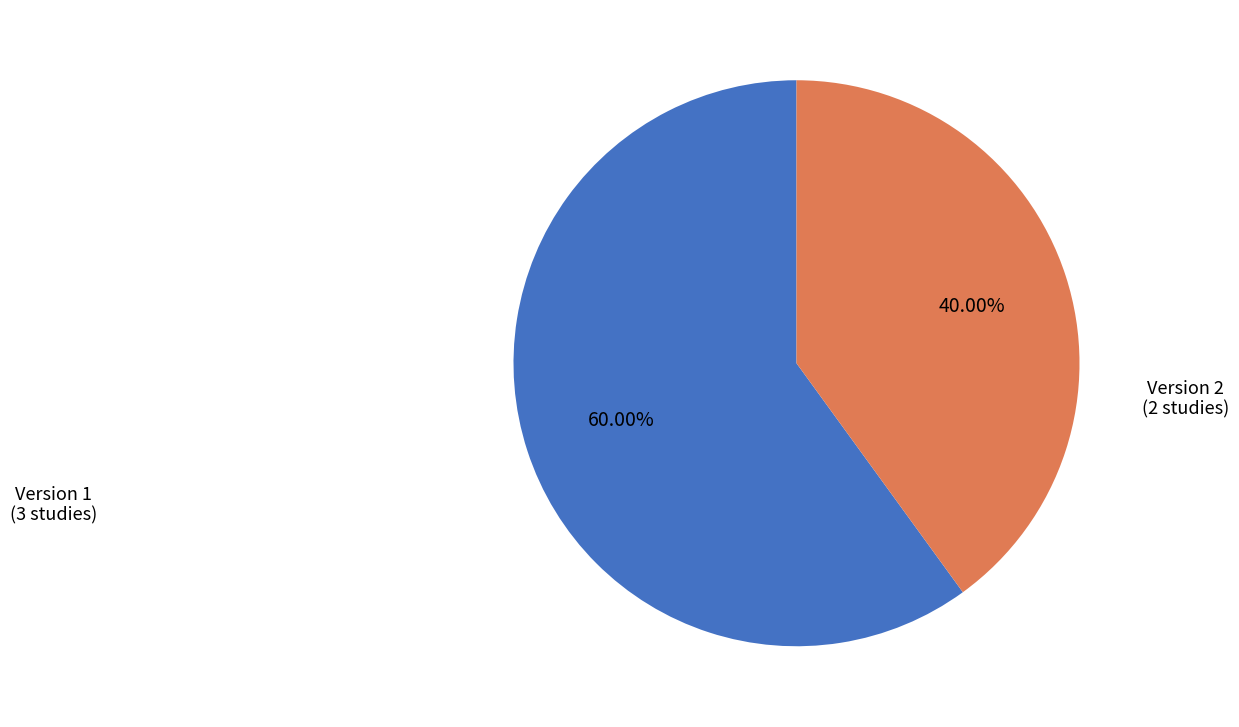

Does any single category account for the majority?

Yes